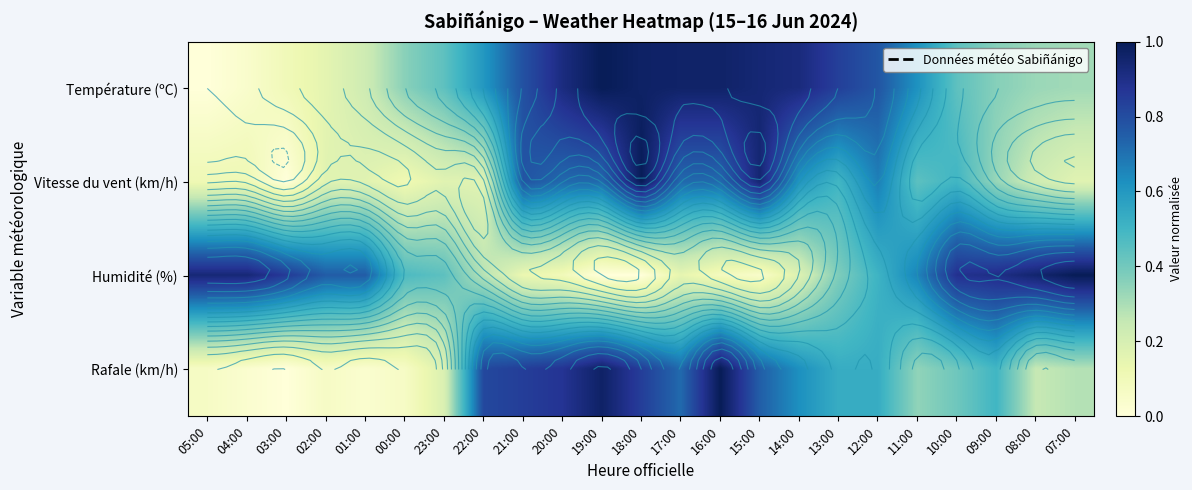

Which category has the lowest value across all series?

05:00